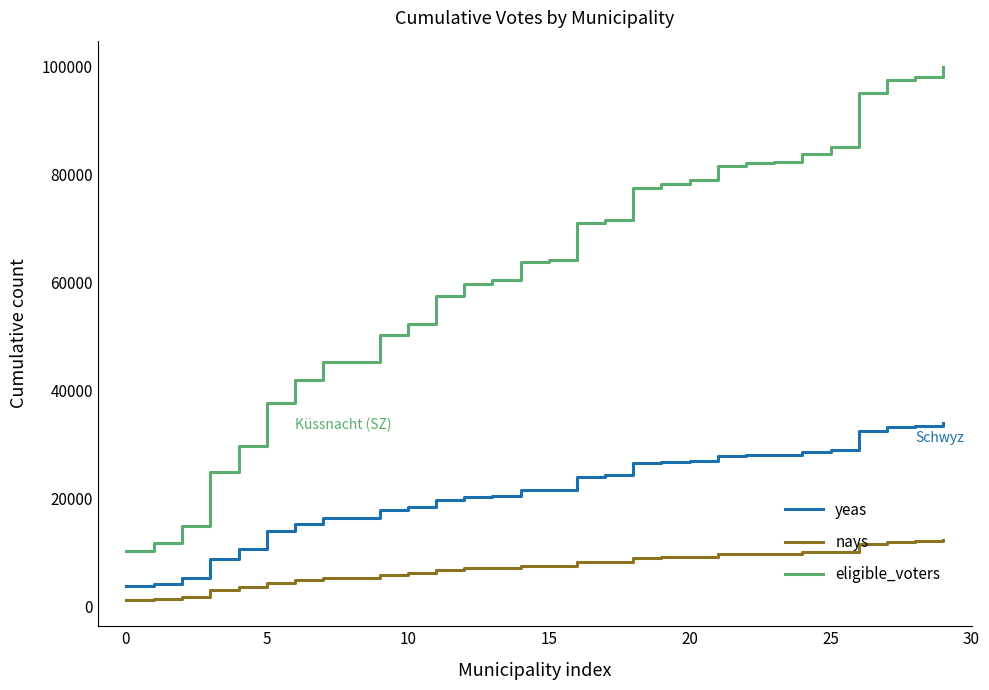

What is the difference between the maximum and minimum values in the nays series?

11028